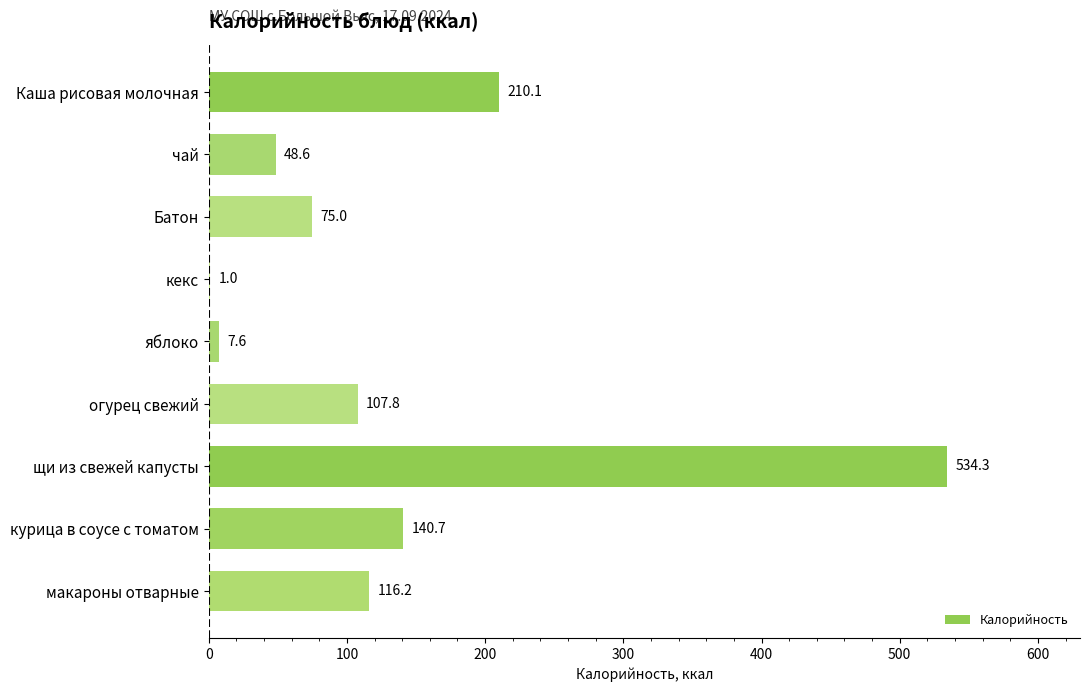

At which category does the chart reach its peak across all series?

щи из свежей капусты